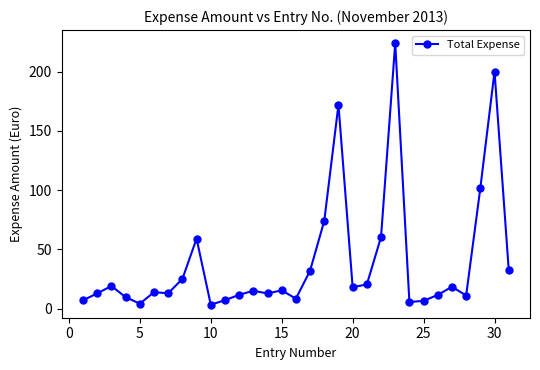

What is the value of the 12th point from the left?

11.6